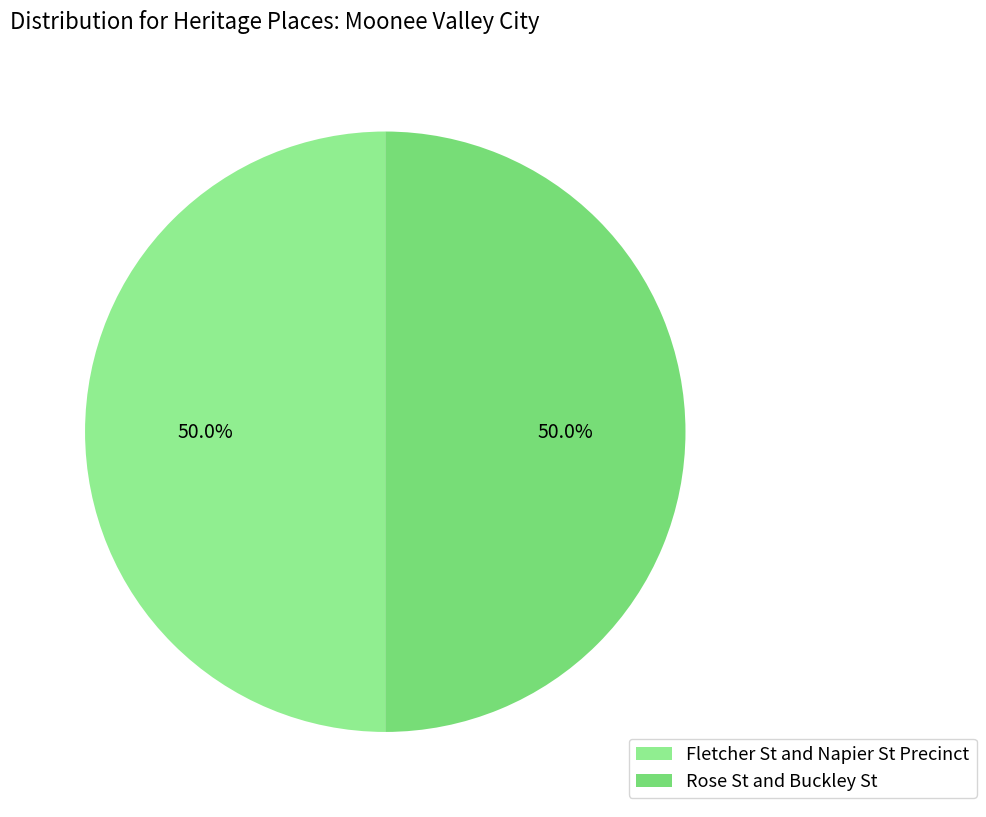

Count the number of slices in the pie.

2